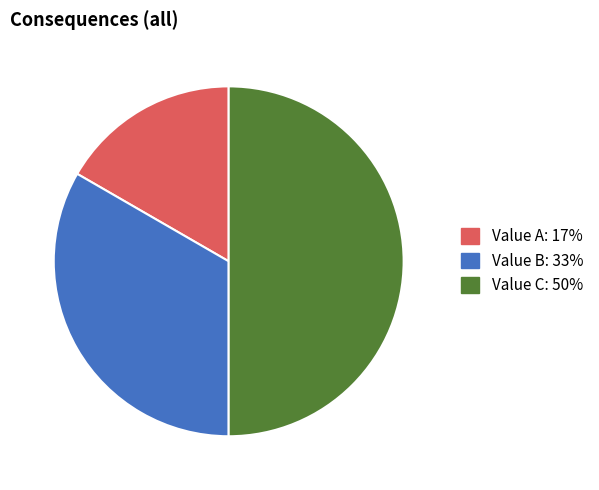

Is it true that Value B is 42% of the pie?

False